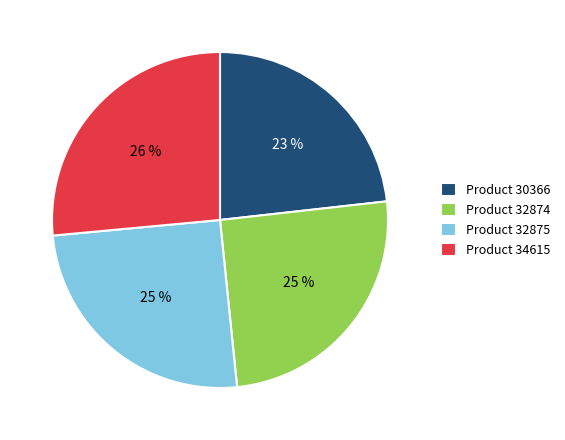

Which has a higher value, Product 30366 or Product 34615?

Product 34615